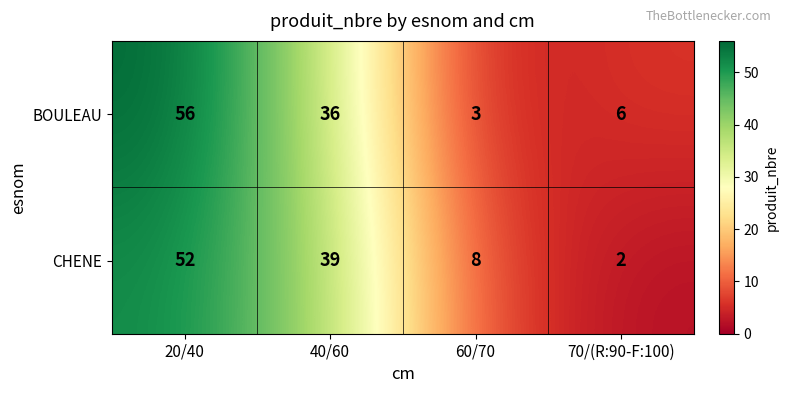

Is it true that BOULEAU equals 3 at 60/70?

True